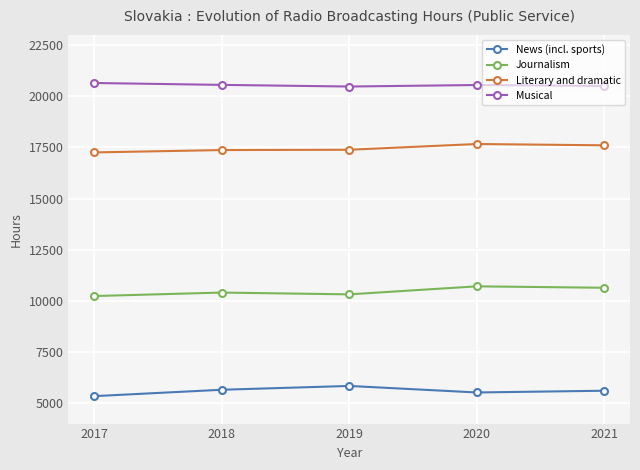

Is the value of Literary and dramatic at 2021 greater than the value of Musical at 2017?

No